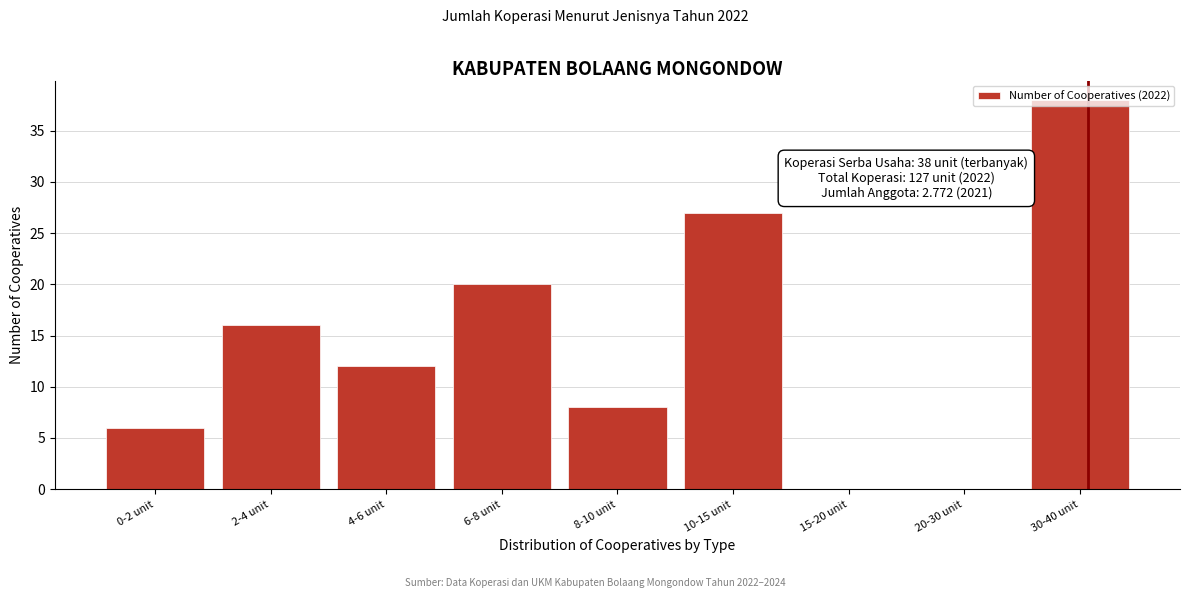

What is the sum of the values at 30-40 unit and 15-20 unit?

38